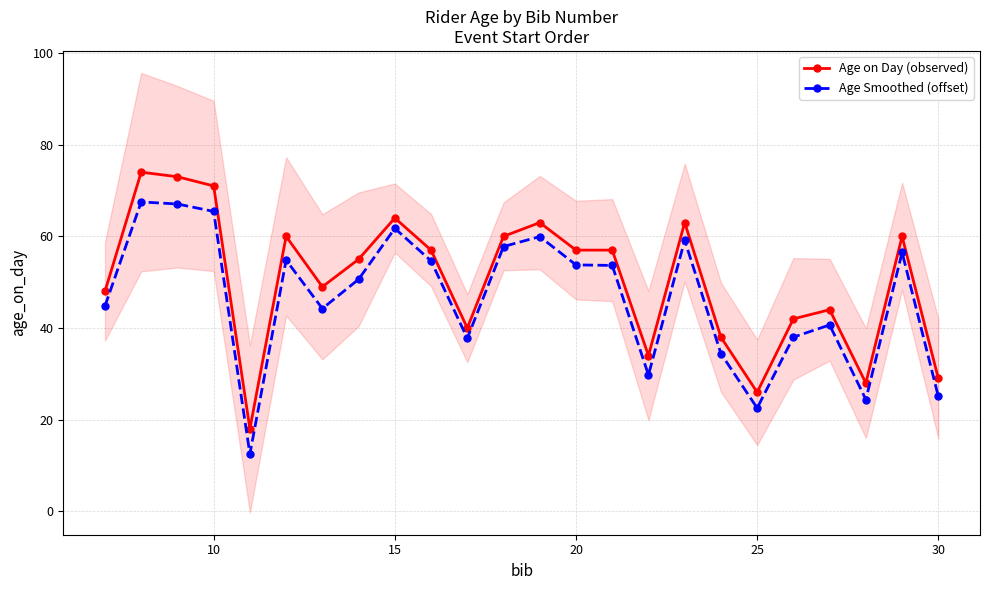

Reading right to left, transcribe all the data shown in this chart.

Age on Day (observed): 29.0	60.0	28.0	44.0	42.0	26.0	38.0	63.0	34.0	57.0	57.0	63.0	60.0	40.0	57.0	64.0	55.0	49.0	60.0	18.0	71.0	73.0	74.0	48.0
Age Smoothed (offset): 25.1	56.5	24.4	40.7	38.0	22.6	34.4	59.2	29.8	53.7	53.8	59.9	57.8	37.8	54.6	61.7	50.6	44.3	54.8	12.5	65.4	67.1	67.5	44.8